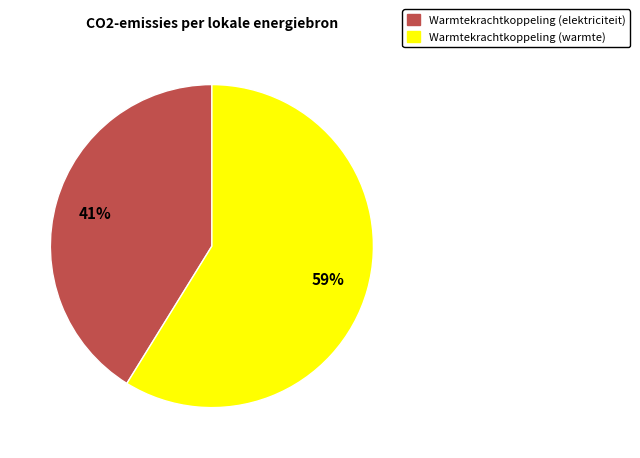

To the nearest percent, what is the average slice percentage?

50%